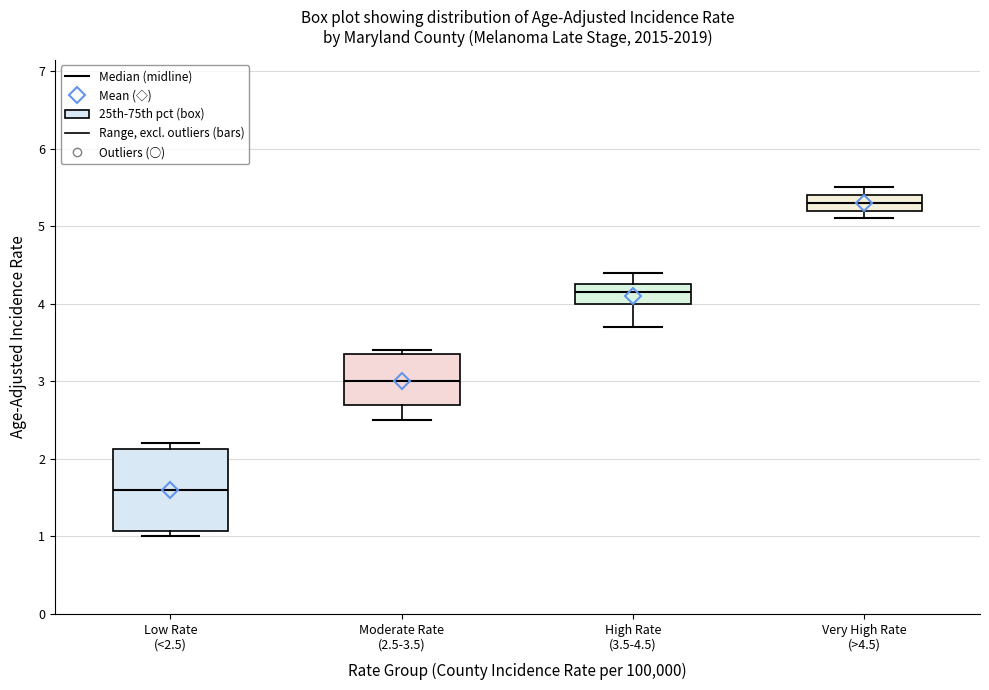

Which box is the tallest, from its lower edge to its upper edge?

Low Rate (<2.5)